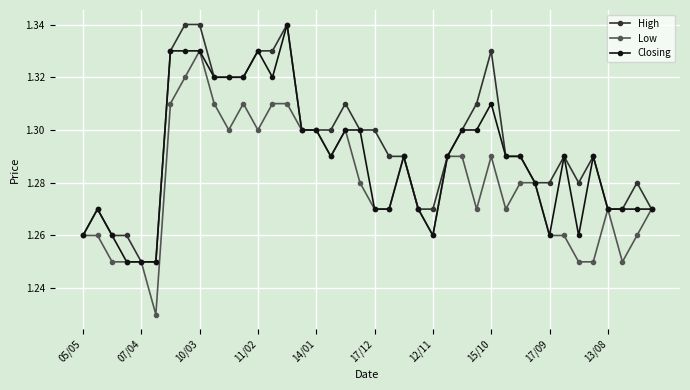

Count the High values in the range 1 to 2.

40